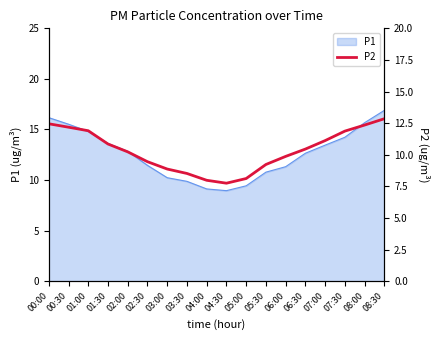

True or false: there are more than 1 points higher than both neighbors.

False